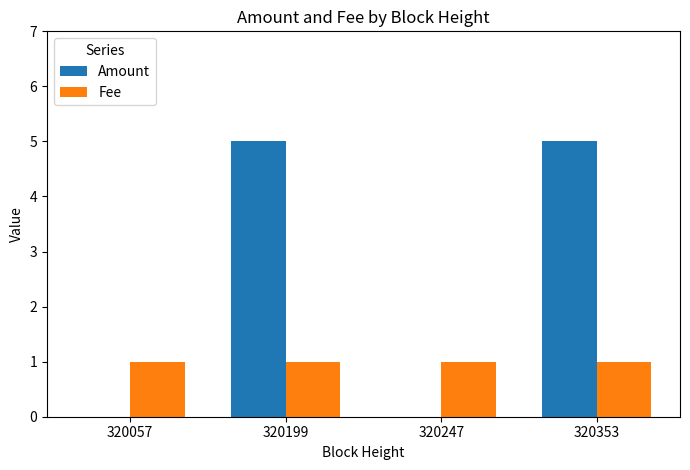

What is the highest value of the Amount series?

5